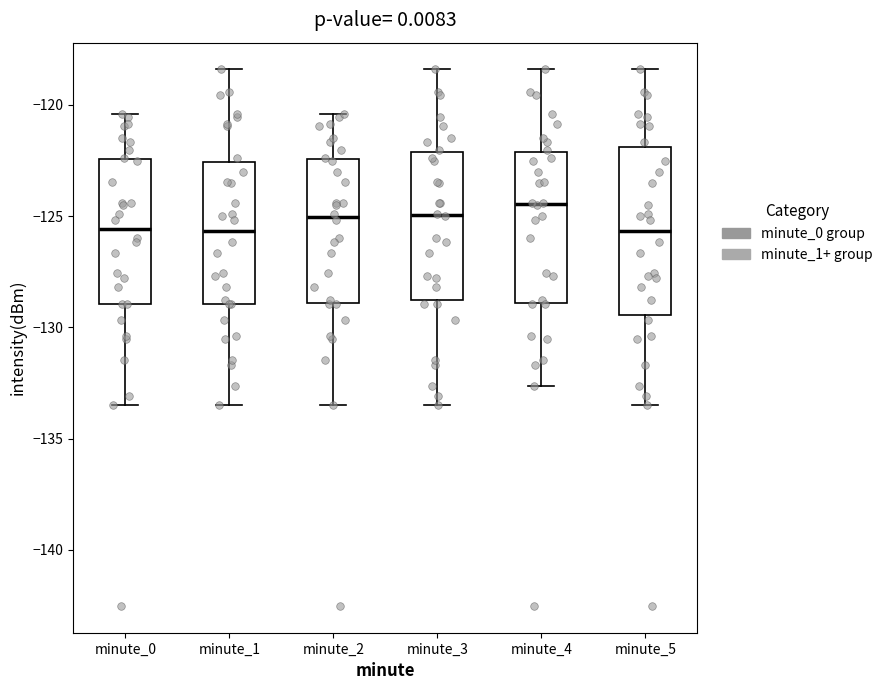

Where is the lower edge of the box for minute_3 on the y-axis? The values are not printed on the chart, so give them approximately, as read against the axis.

-129.0